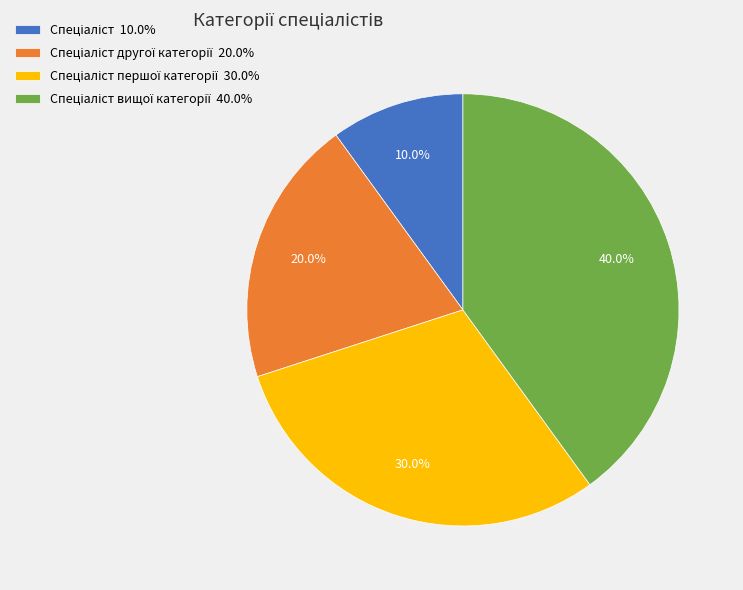

Does any single category account for the majority?

No